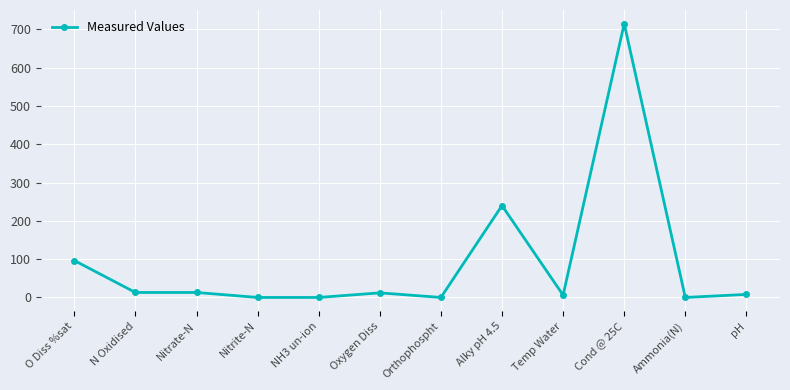

True or false: there are more than 0 points higher than both neighbors.

True